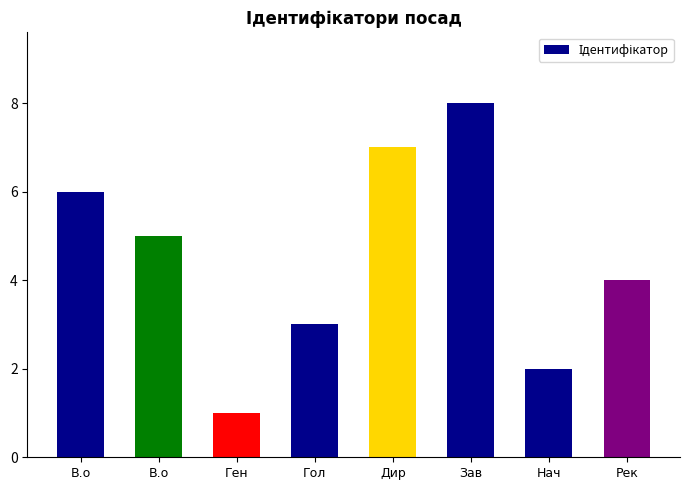

What is the smallest value displayed?

1